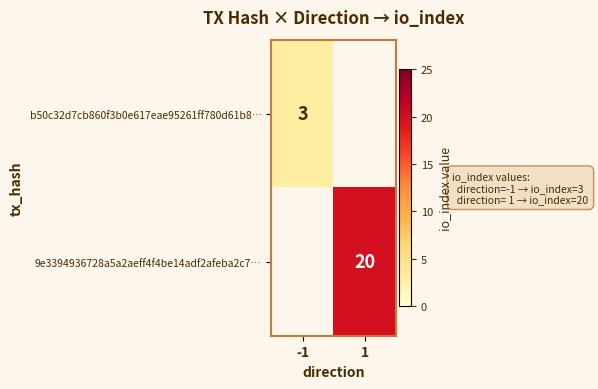

The value of b50c32d7cb860f3b0e617eae95261ff780d61b8… at -1 is 3. True or false?

True